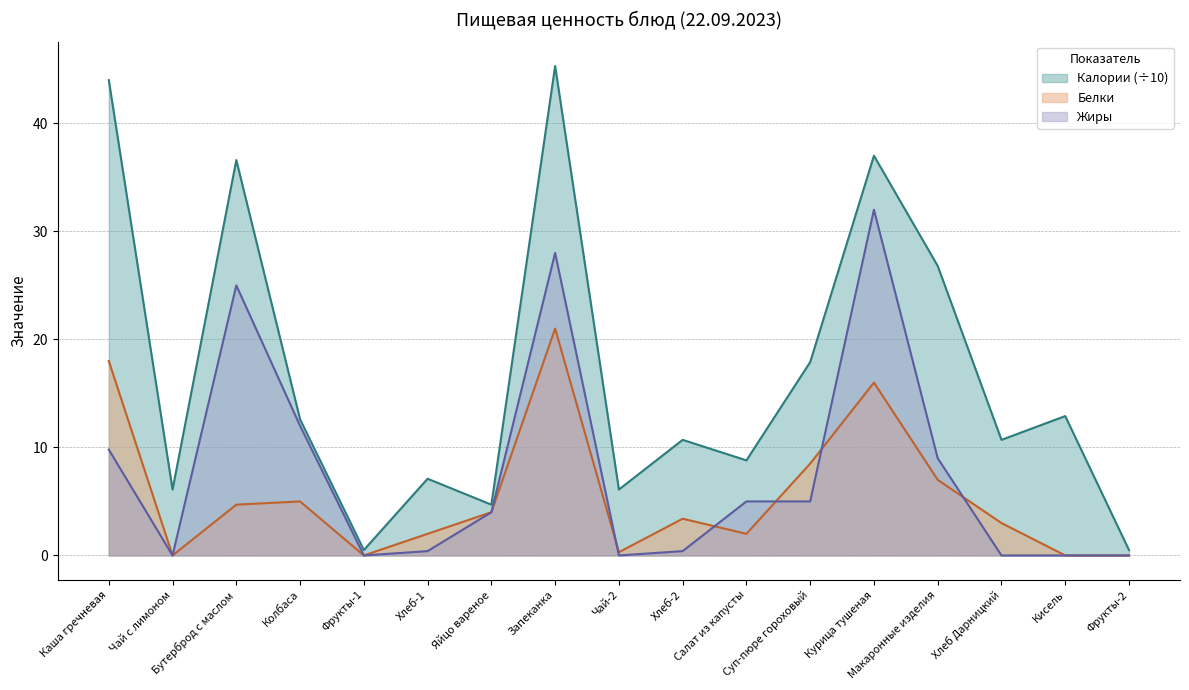

How many lines are shown in the chart?

3